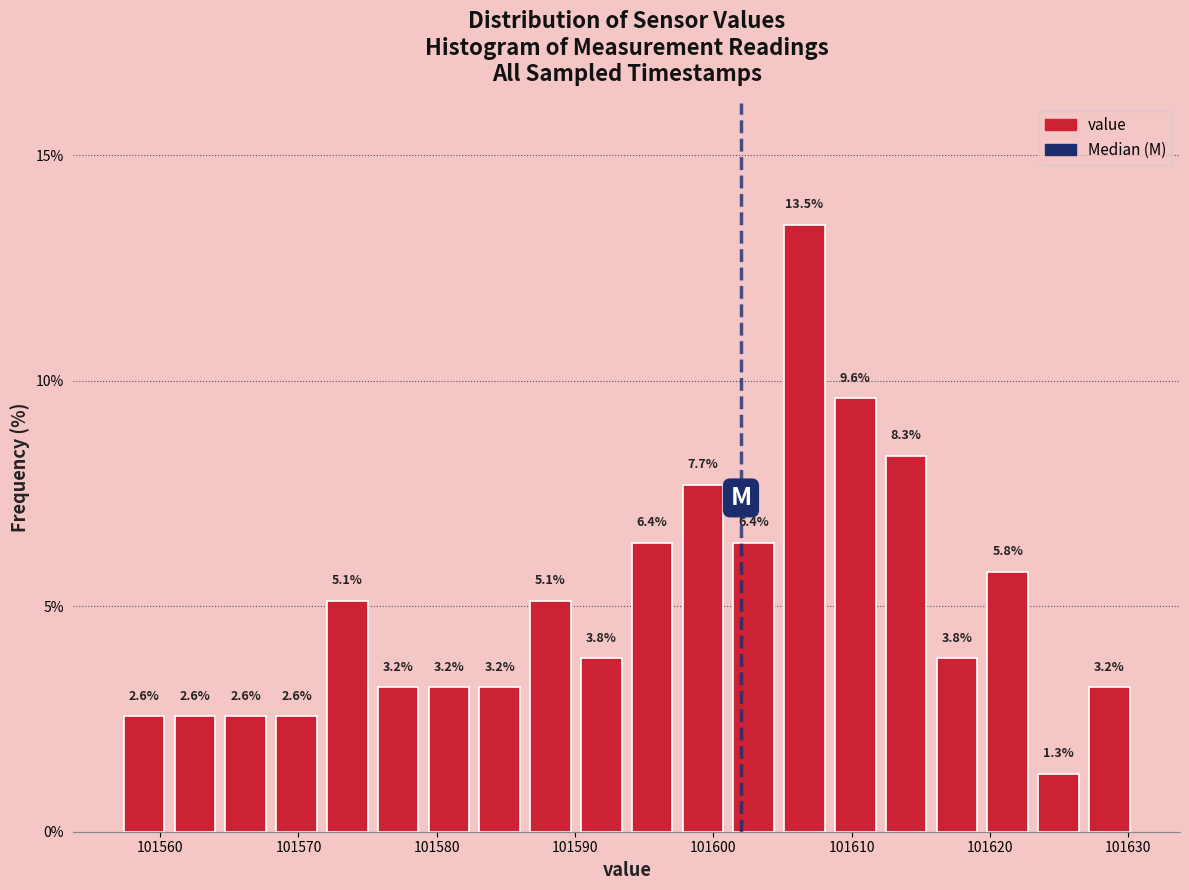

Read against the x-axis, roughly where is the centre of the tallest bar?

101607